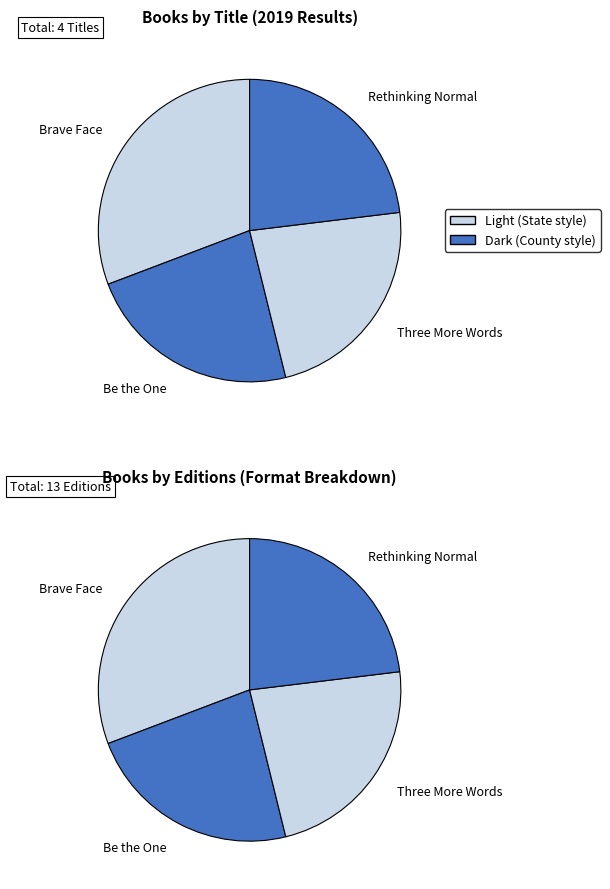

Which slice is the largest?

Brave Face